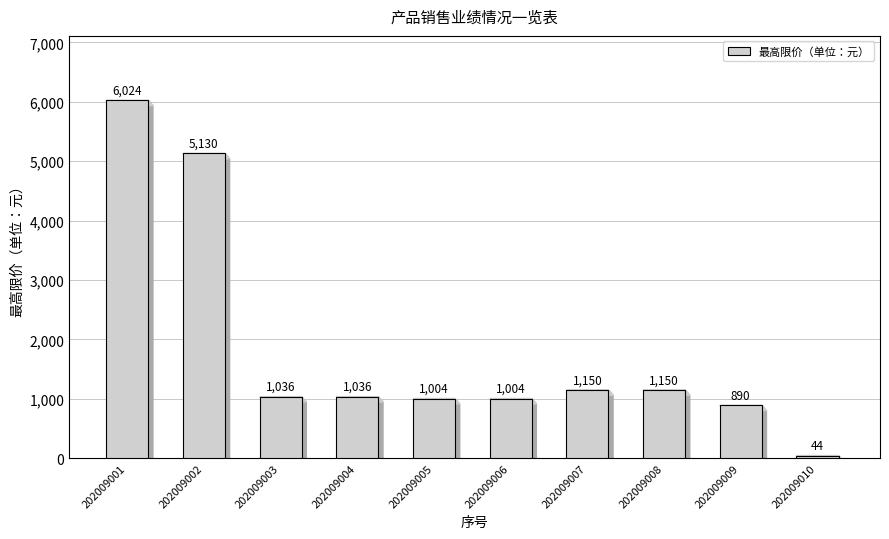

How many data points does each series have?

10